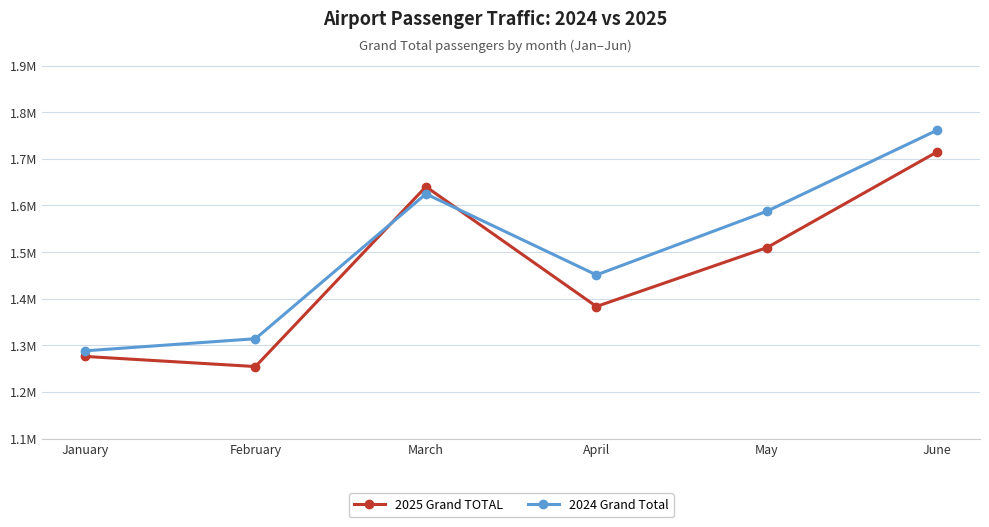

At which label is 2024 Grand Total closest to 1524966?

May